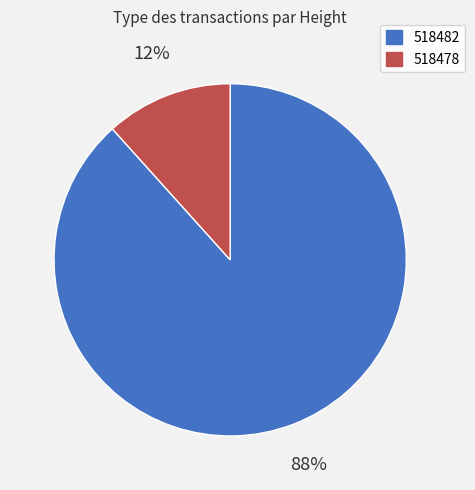

Is there any slice that represents more than half of the pie?

Yes